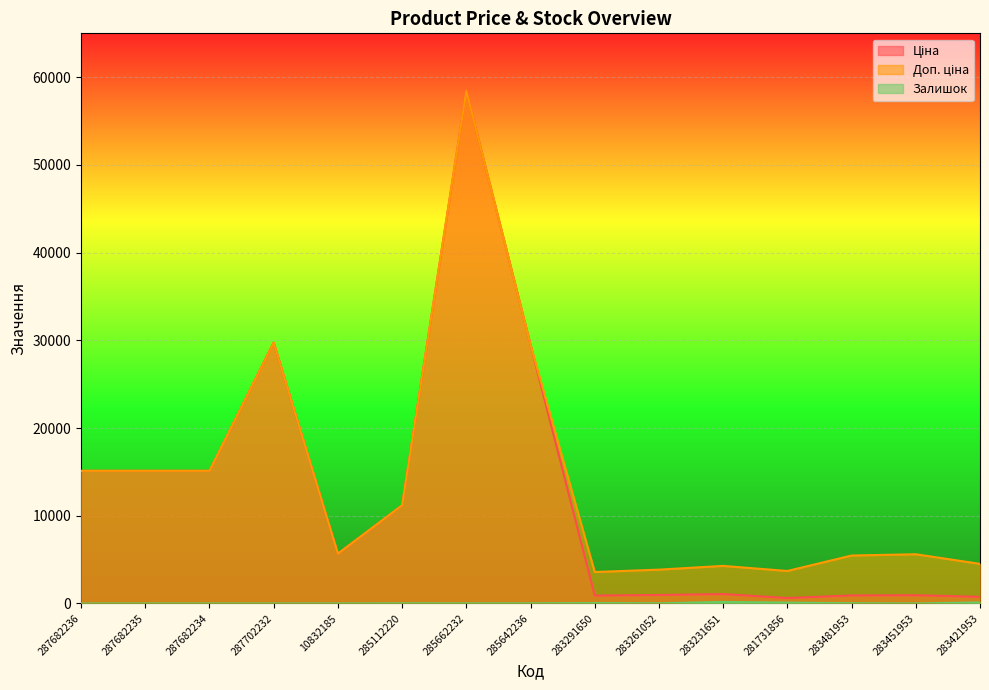

What is the difference between the Доп. ціна values at 285642236 and 283421953?

24978.2